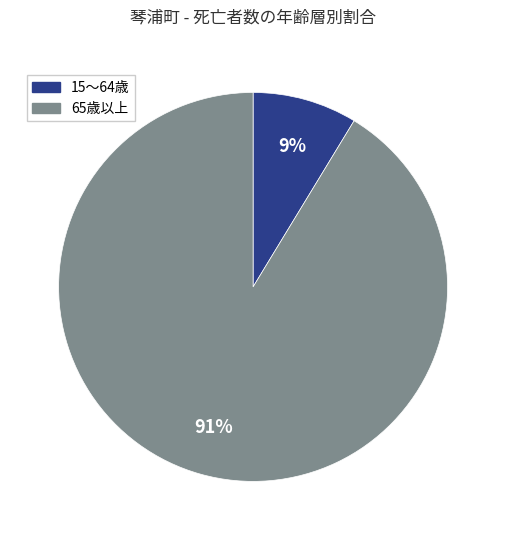

Does 15～64歳 represent more than half of the total?

No